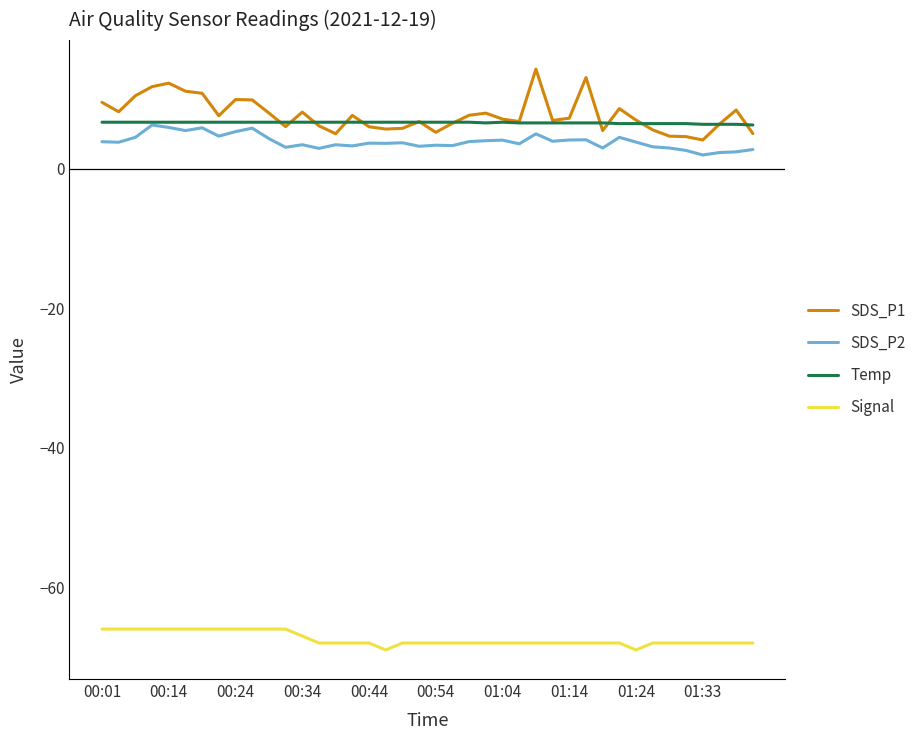

What is the smallest value displayed?

-69.0